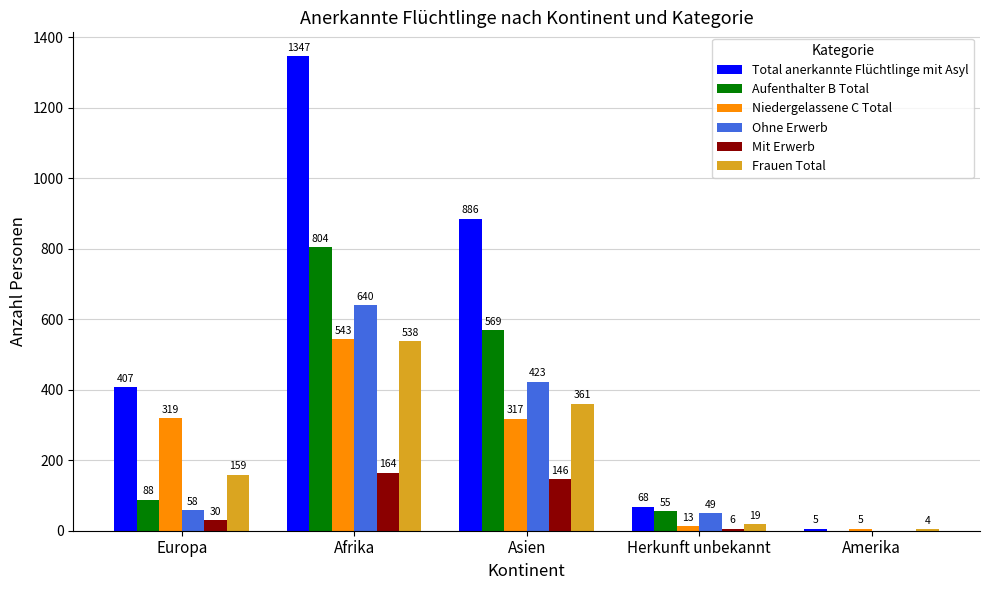

How many groups of bars are there?

5